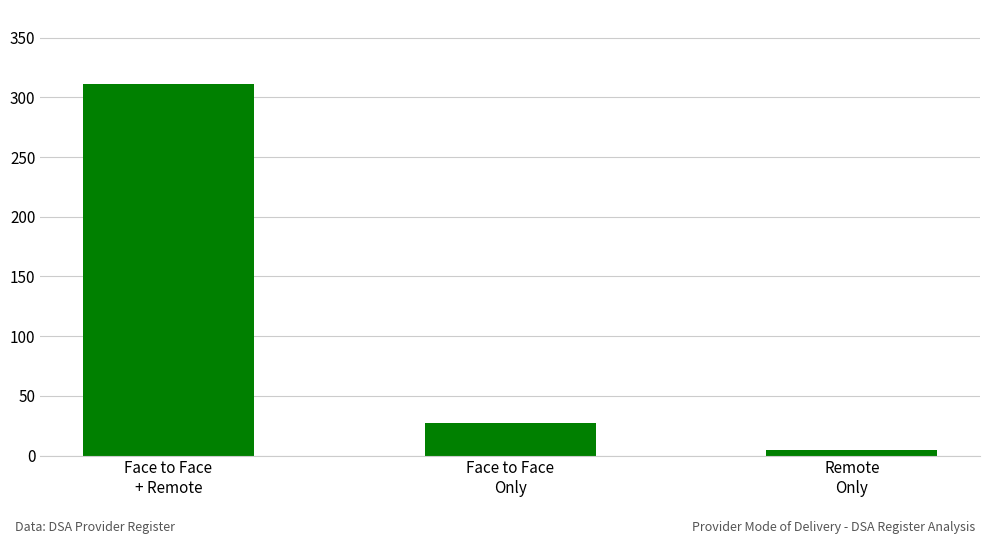

Reading left to right, extract all data points from this chart.

311	27	5